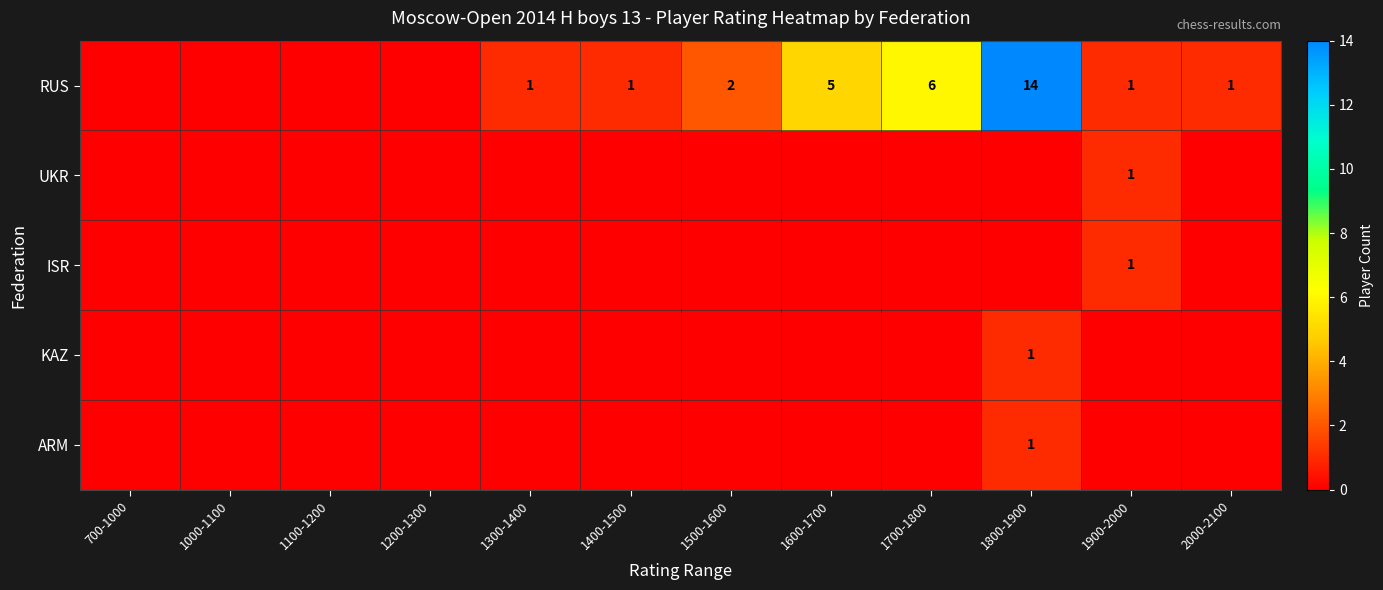

The ISR series shows 1 at 1900-2000. True or false?

True